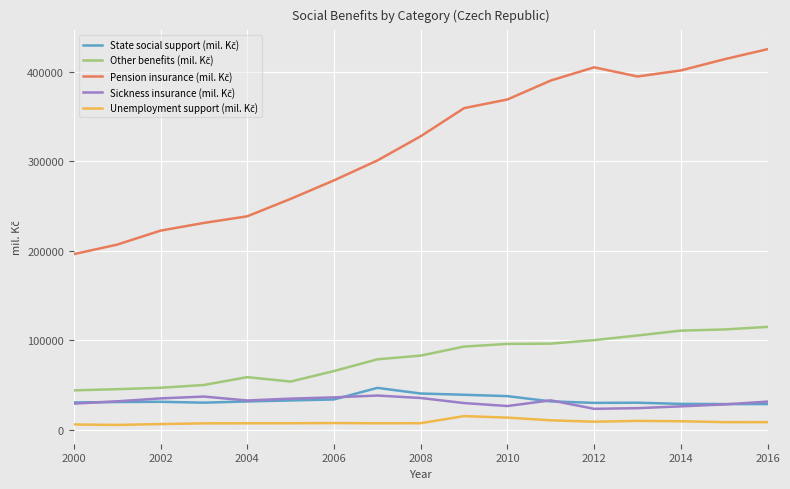

What is the maximum value shown in the chart?

425081